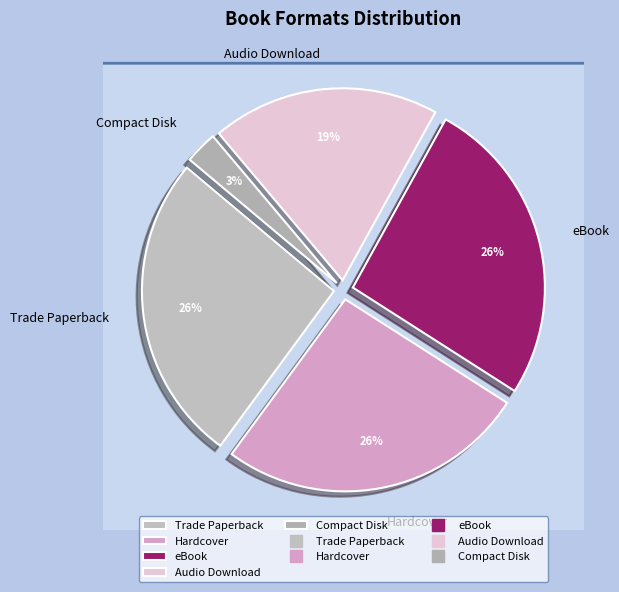

To the nearest percent, what percentage of the pie is Compact Disk?

3%